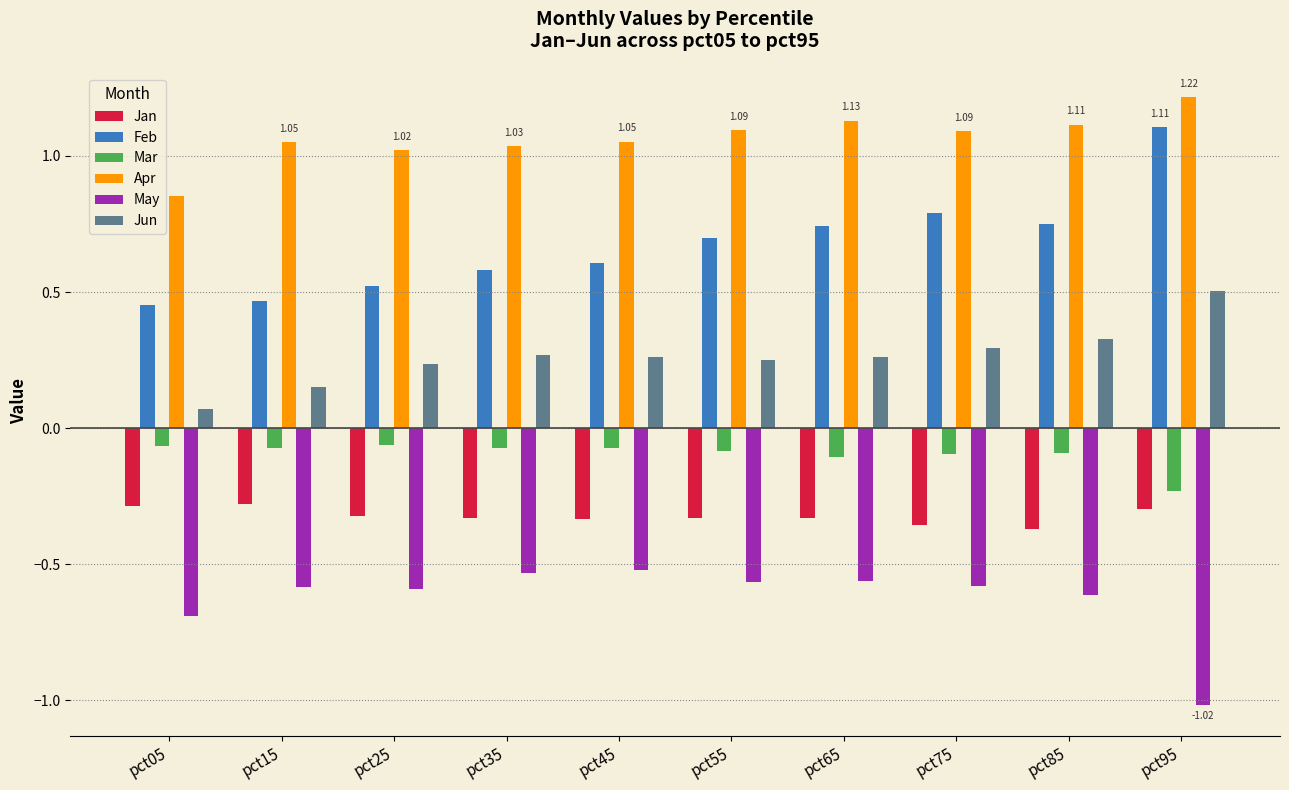

True or false: Feb has a value of 0.4 at pct55.

False